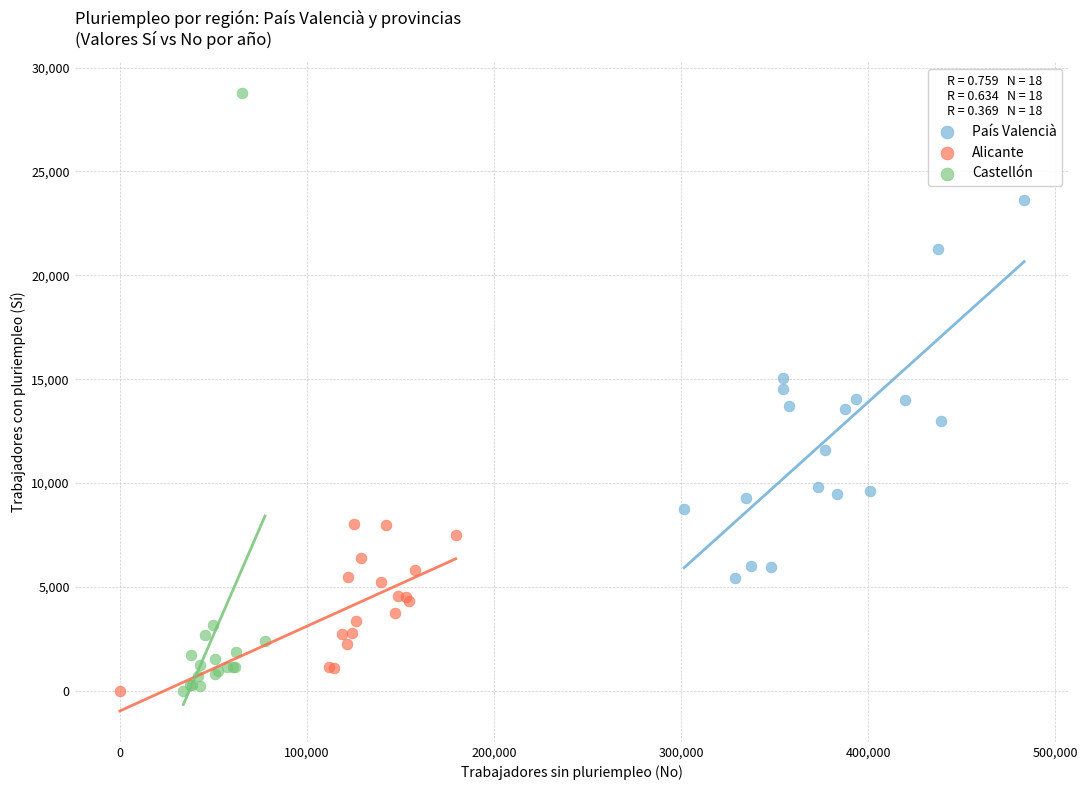

Which series has the largest Y range (max minus min)?

Castellón